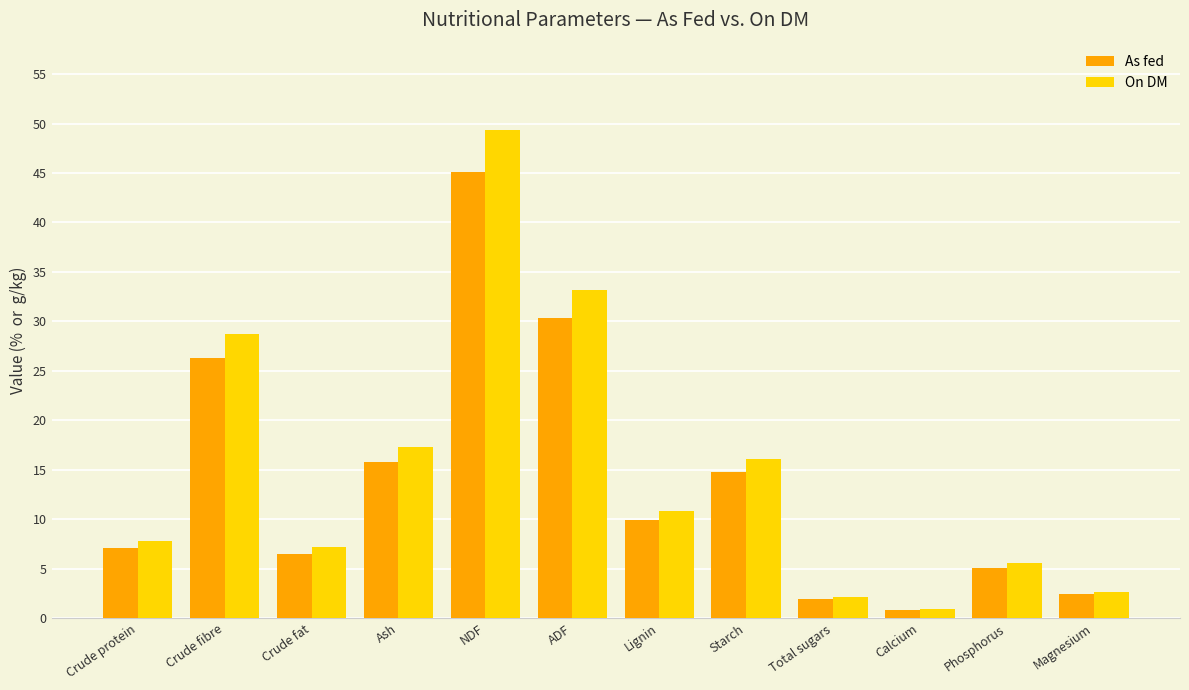

What is the maximum value for On DM?

49.3